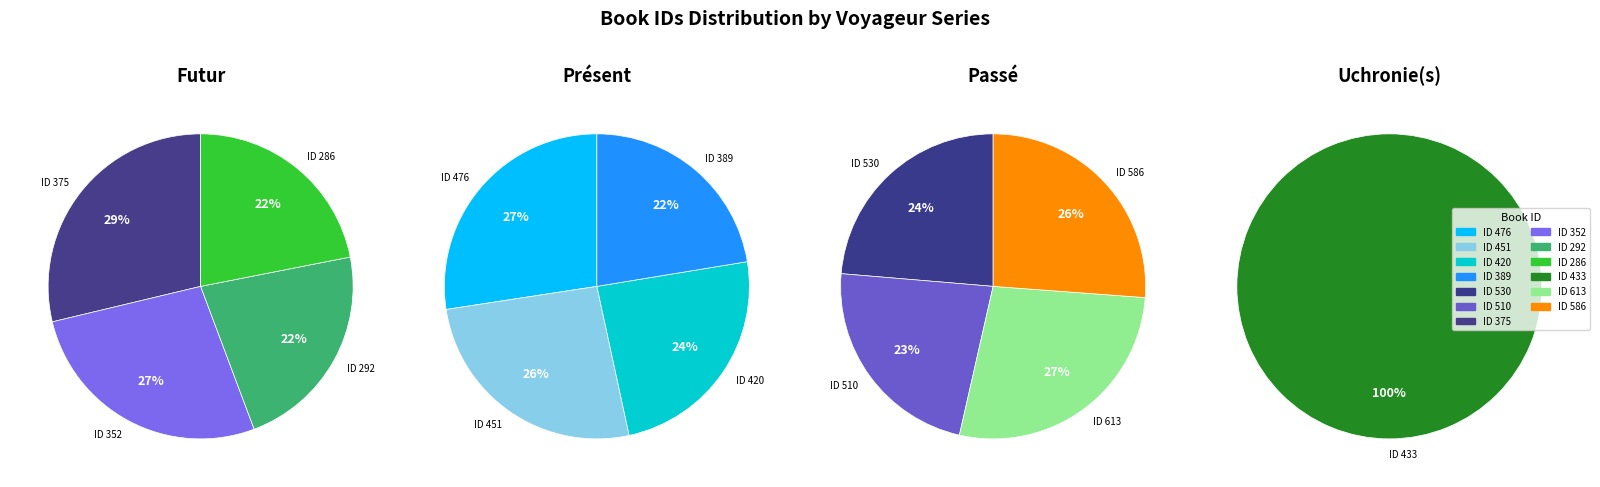

Which has a higher value, 420 or 476?

476